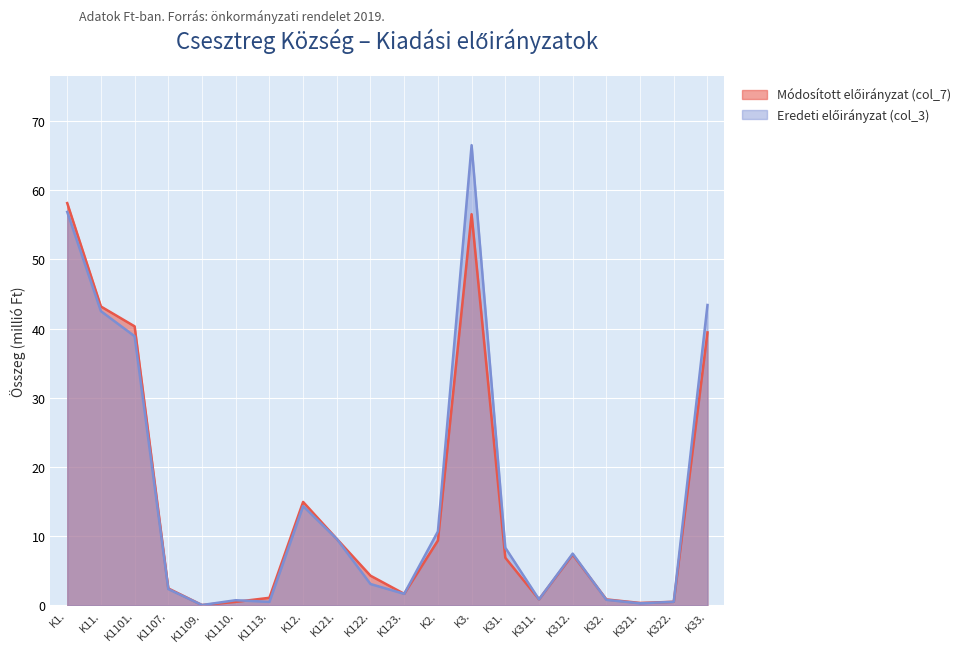

Rank the series at K322. from lowest to highest value.

Módosított előirányzat (col_7), Eredeti előirányzat (col_3)